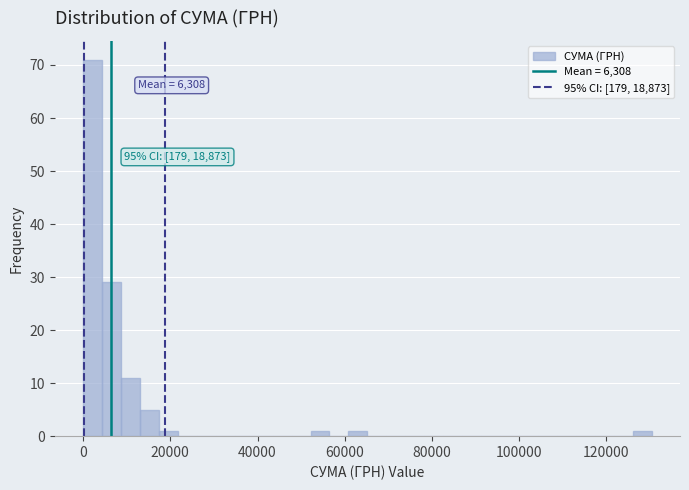

Read against the x-axis, roughly where is the centre of the tallest bar?

2000